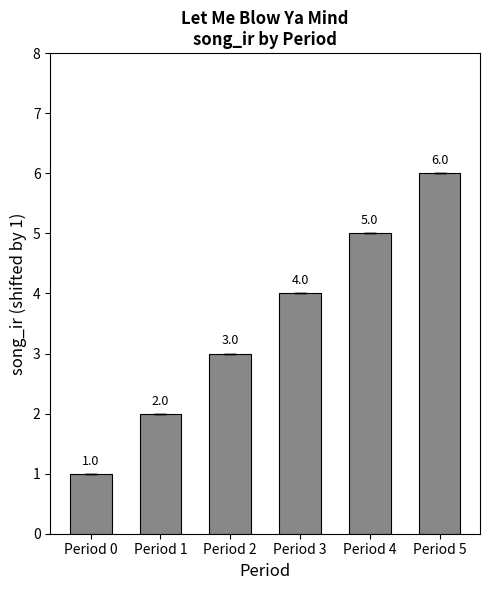

Reading right to left, list all the values displayed in this chart.

6	5	4	3	2	1